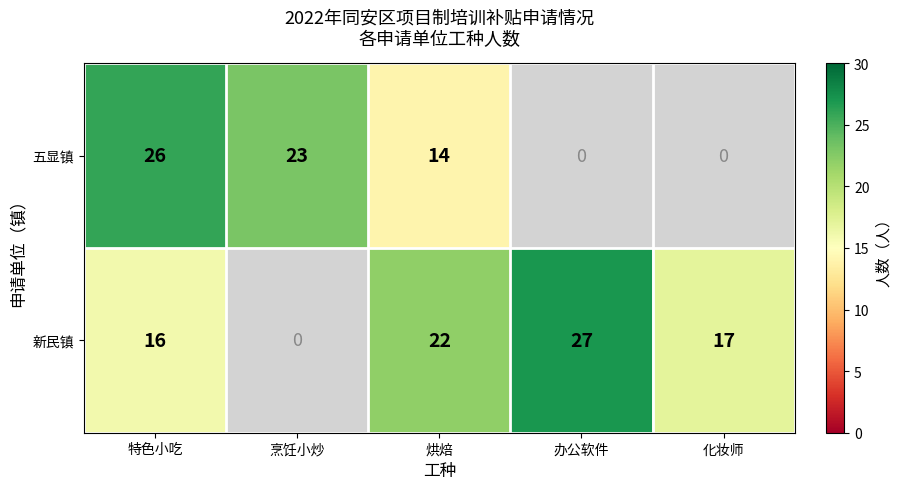

Between 特色小吃 and 烘焙, which series saw the biggest shift?

五显镇